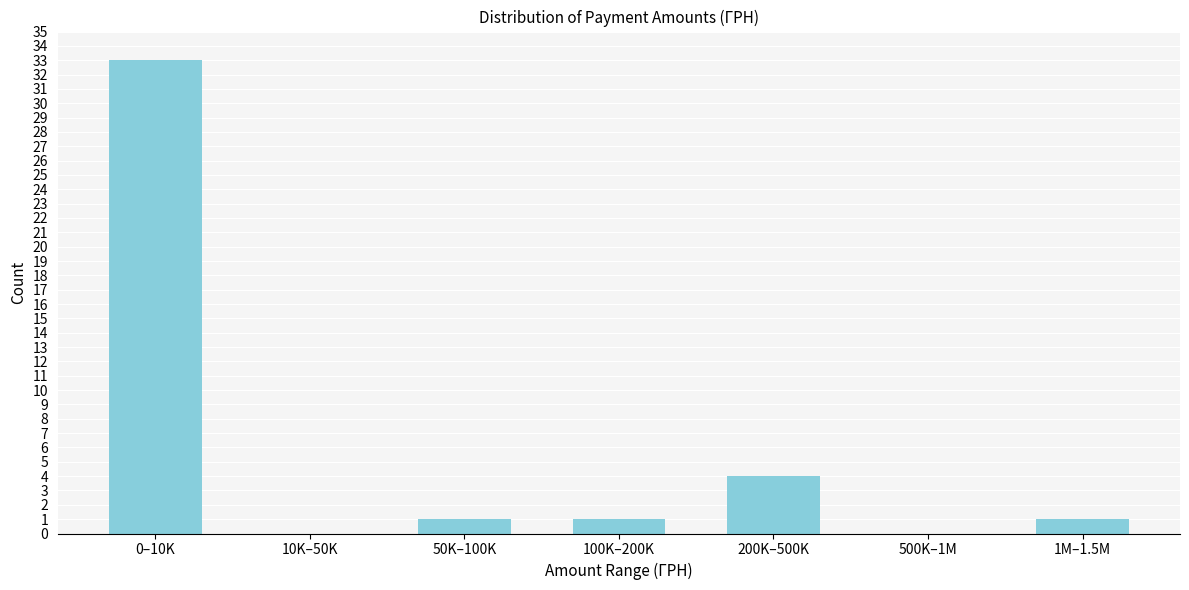

Reading left to right, what are all the values shown in this chart?

0–10K=33	10K–50K=0	50K–100K=1	100K–200K=1	200K–500K=4	500K–1M=0	1M–1.5M=1